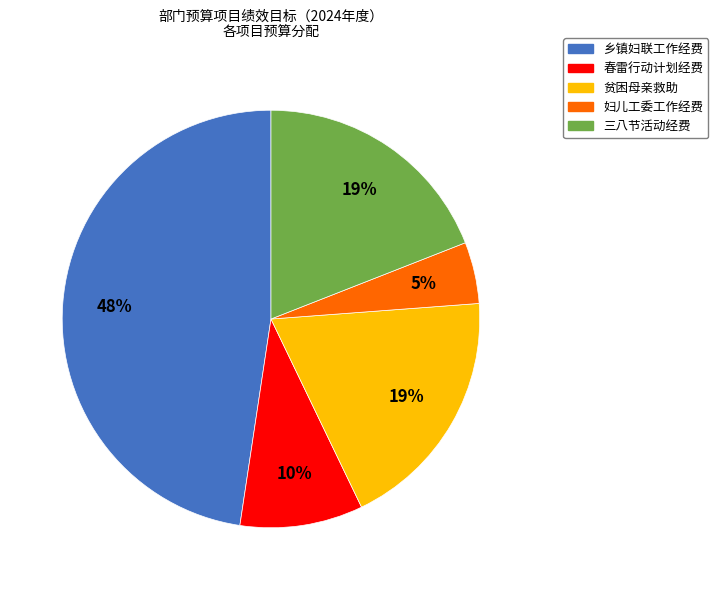

Does 妇儿工委工作经费 represent more than half of the total?

No